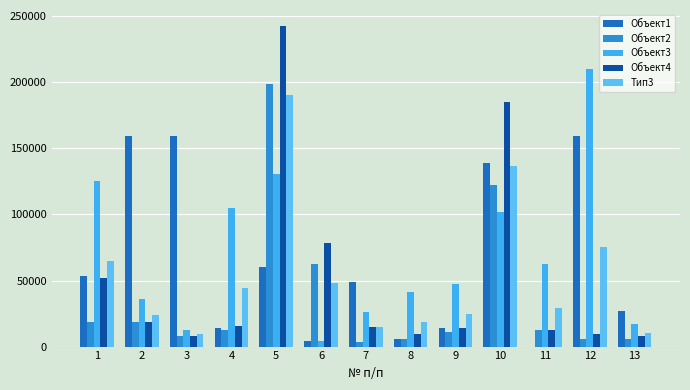

How many series are shown in this chart?

5